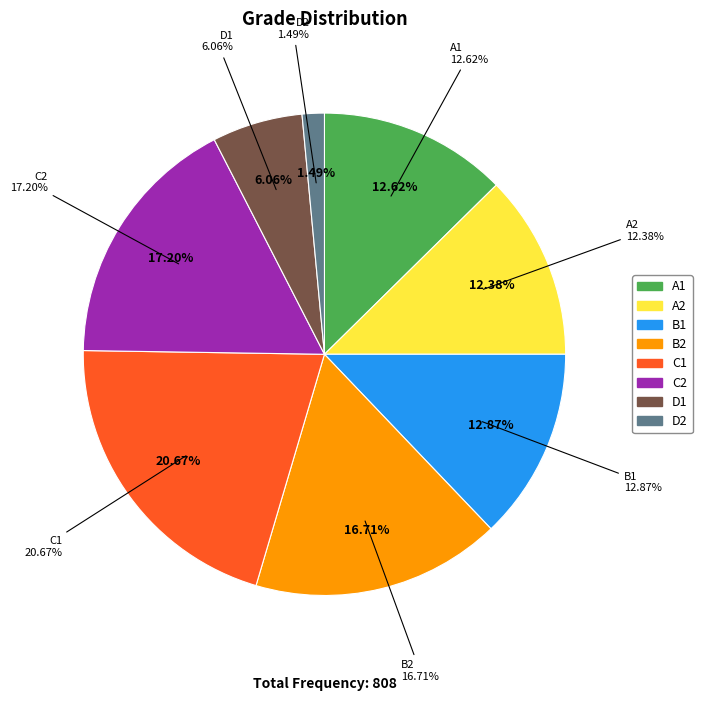

Approximately how many times larger is the value at A2 compared to B2?

0.7